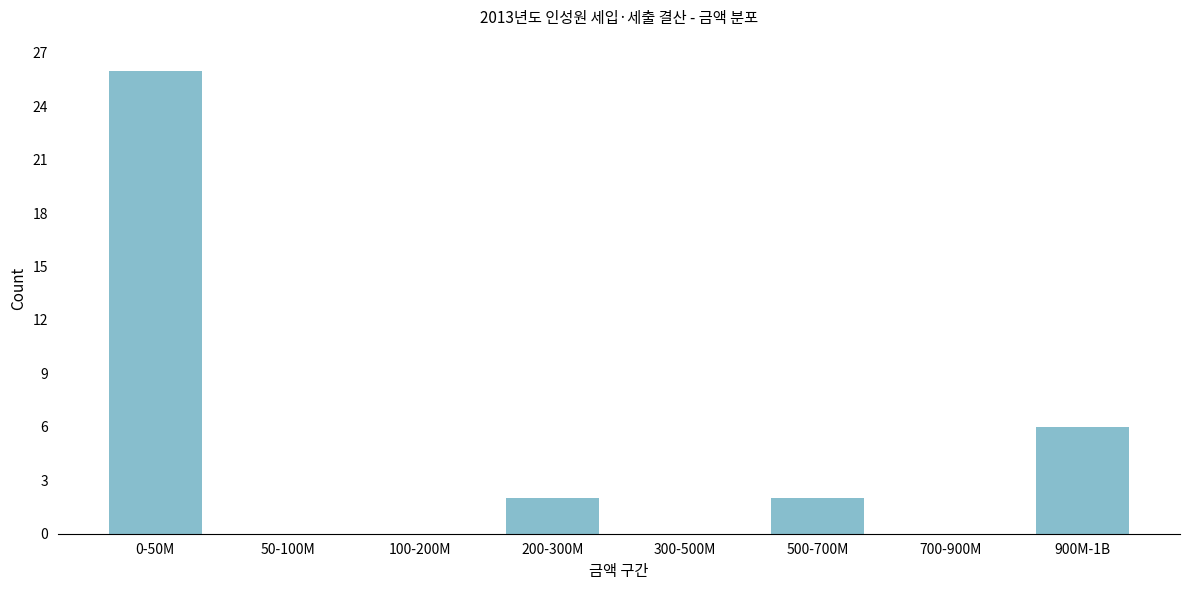

Reading right to left, extract all data points from this chart.

900M-1B=6	700-900M=0	500-700M=2	300-500M=0	200-300M=2	100-200M=0	50-100M=0	0-50M=26